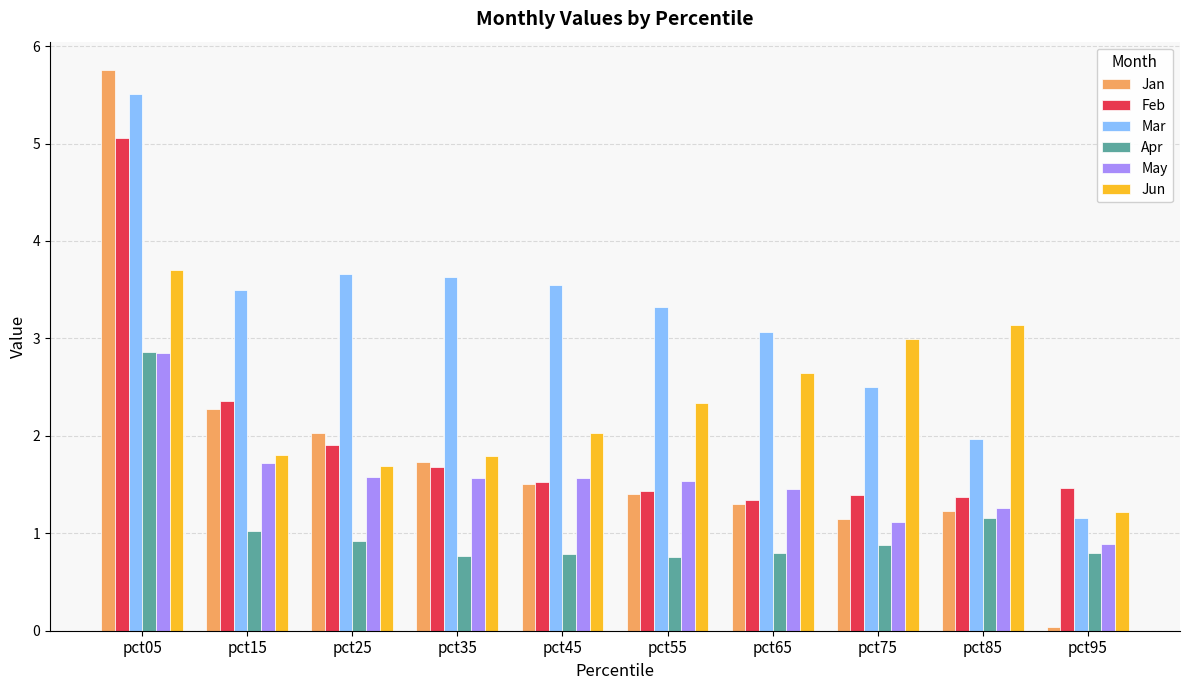

The value of Jun at pct25 is 2.5. True or false?

False